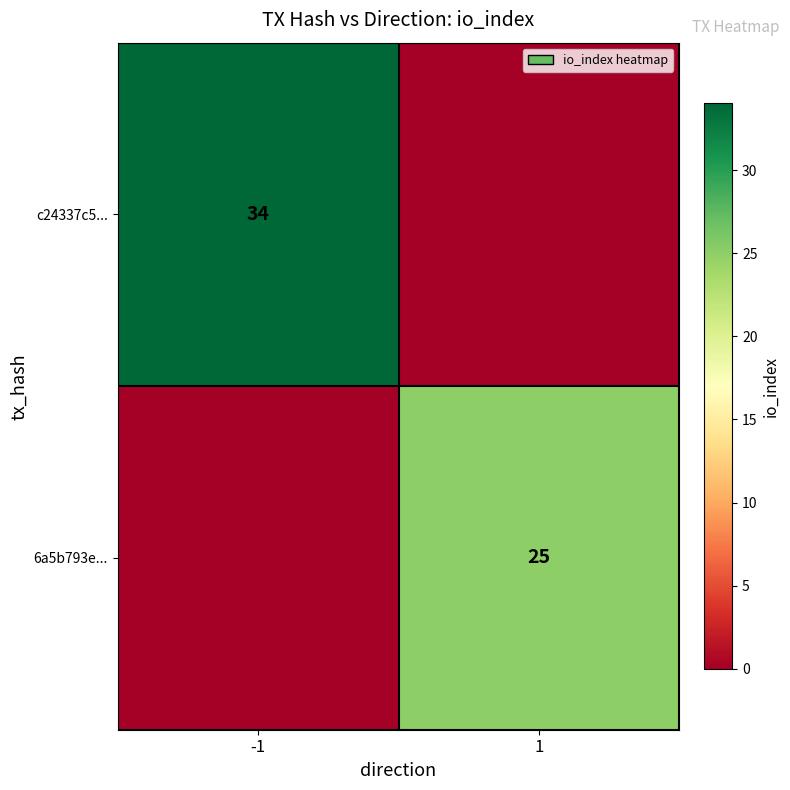

What is the maximum value shown in the chart?

34